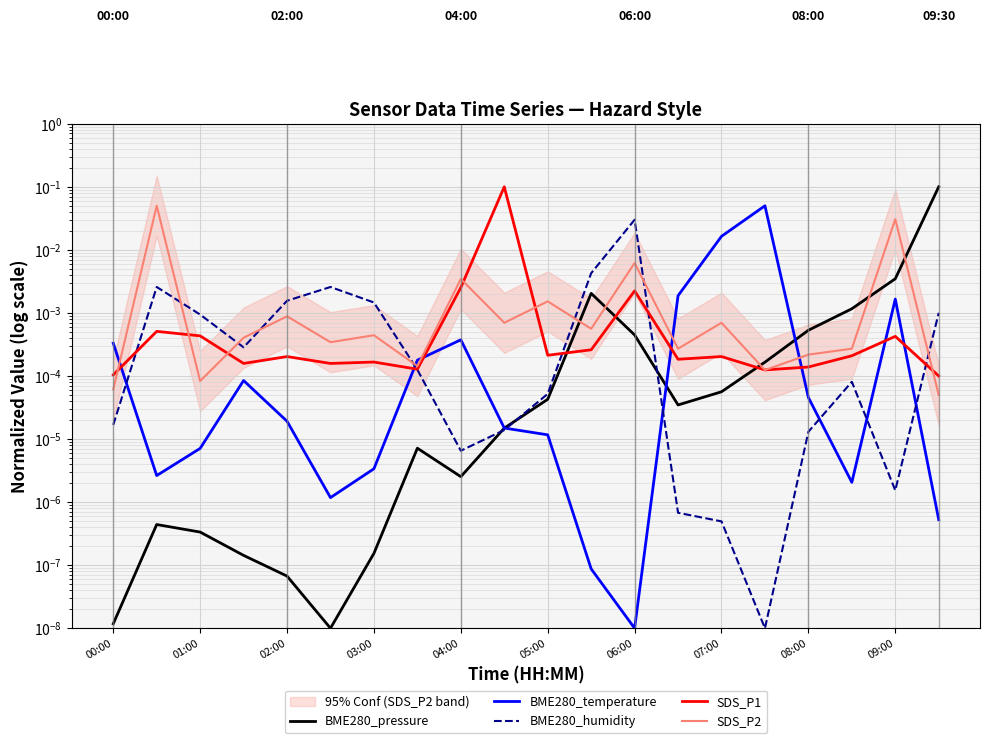

Between which two adjacent categories do BME280_temperature and BME280_humidity first intersect?

00:00 and 01:00